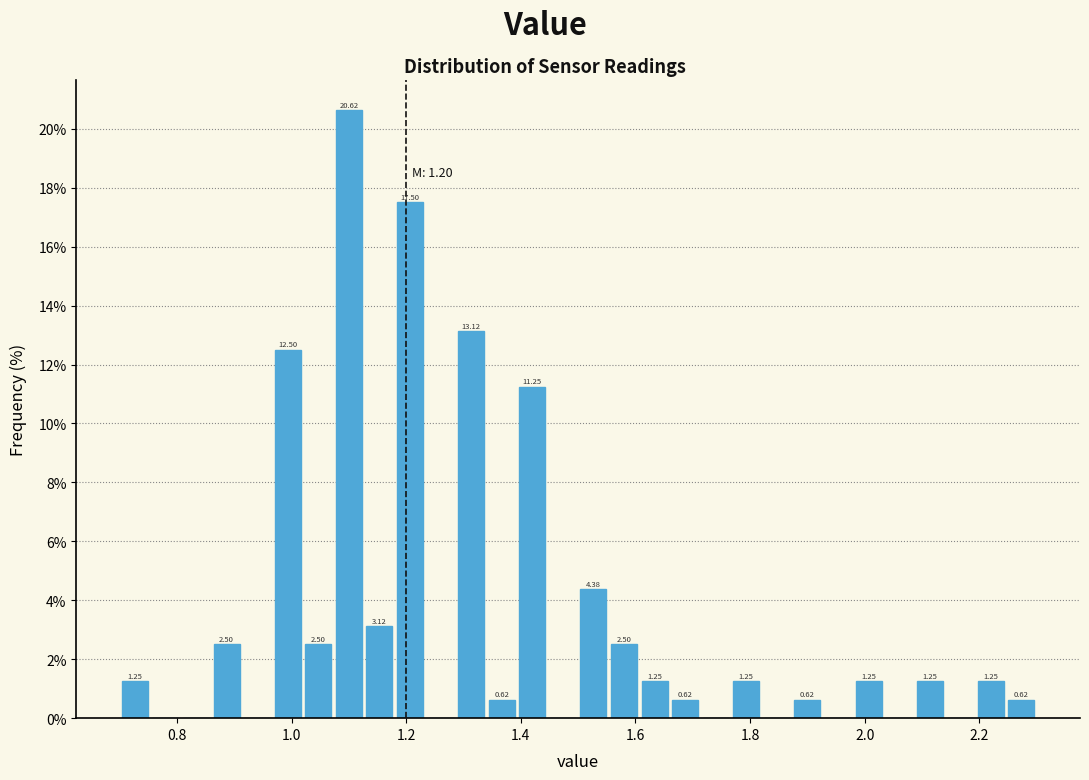

Read against the x-axis, roughly where is the centre of the tallest bar?

1.10